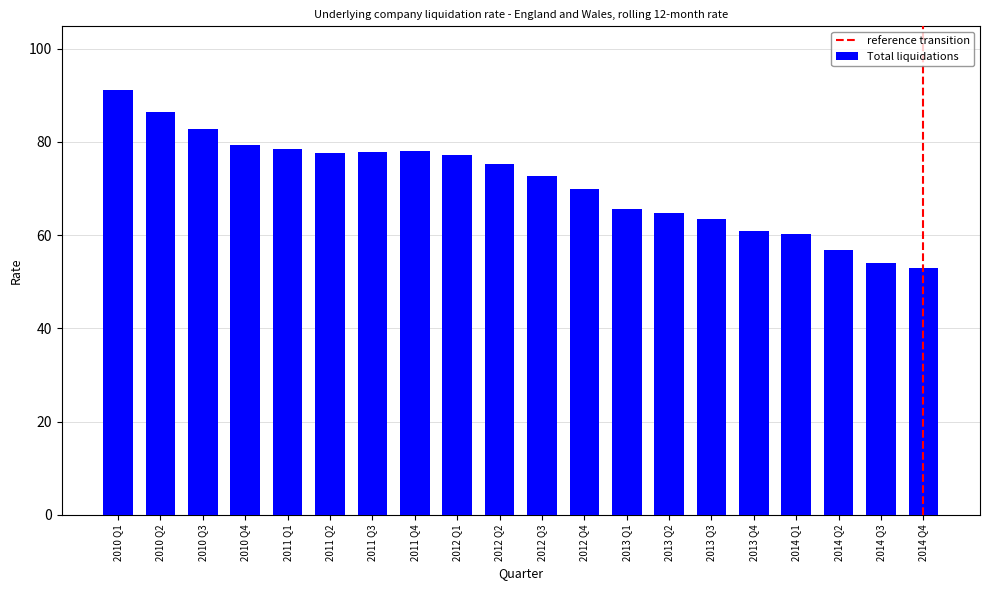

What is the ratio of the value at 2010 Q2 to the value at 2010 Q1?

0.9